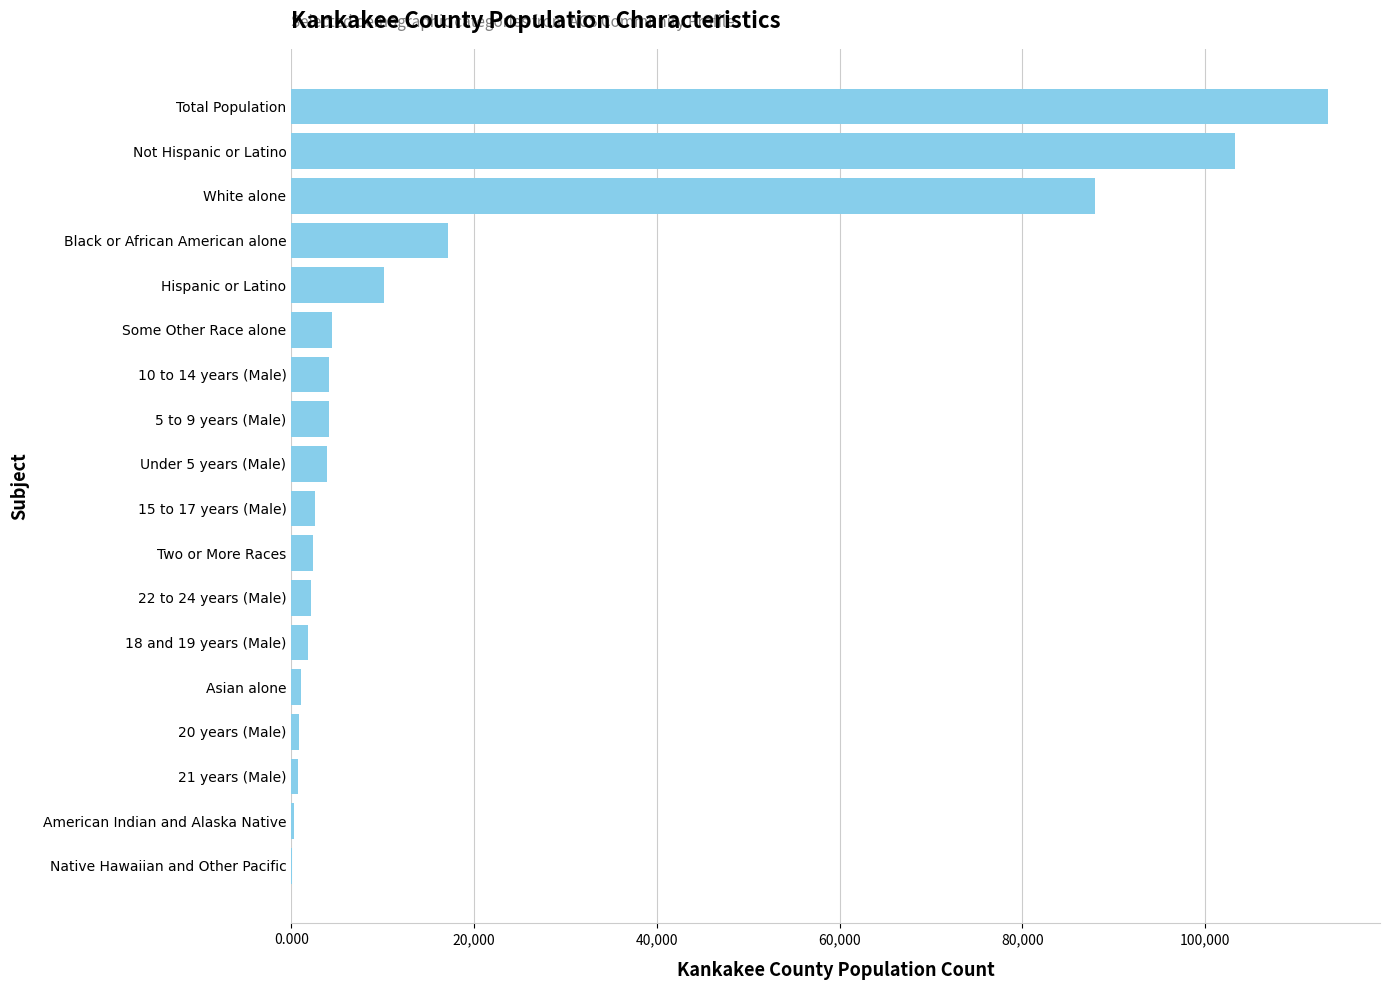

Where is the data nearest to the value 56741?

White alone